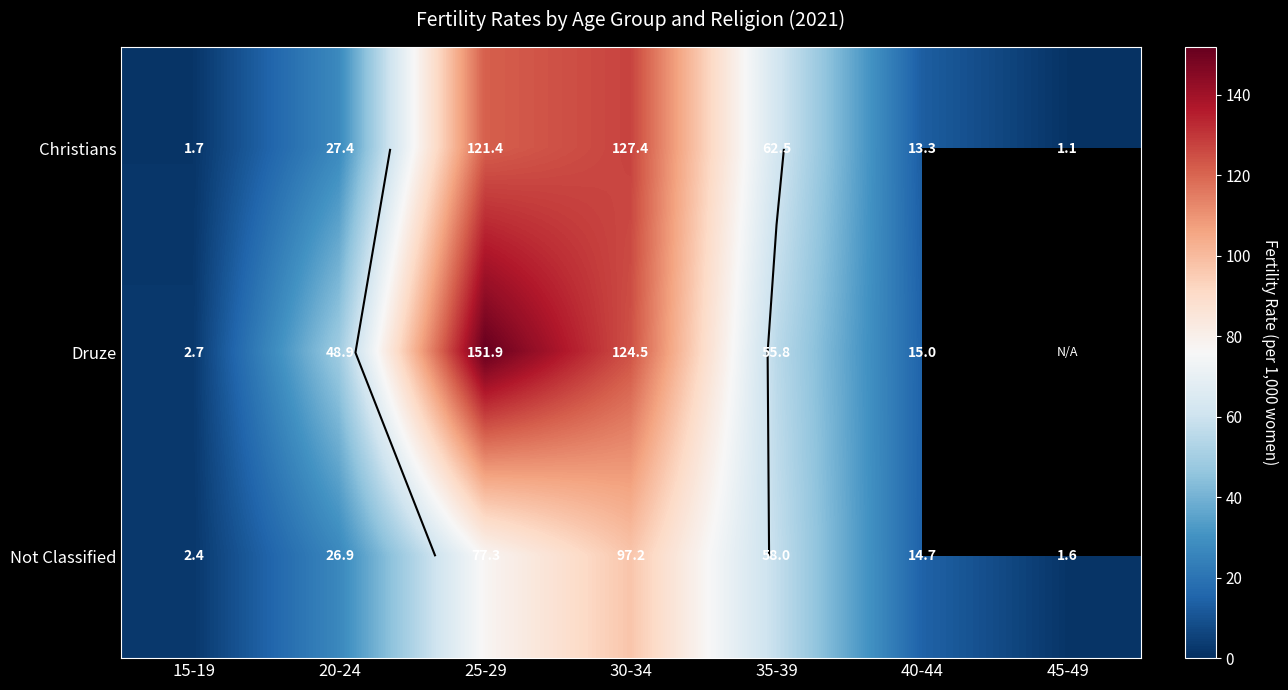

Rank the categories by Not Classified value from highest to lowest.

30-34, 25-29, 35-39, 20-24, 40-44, 15-19, 45-49